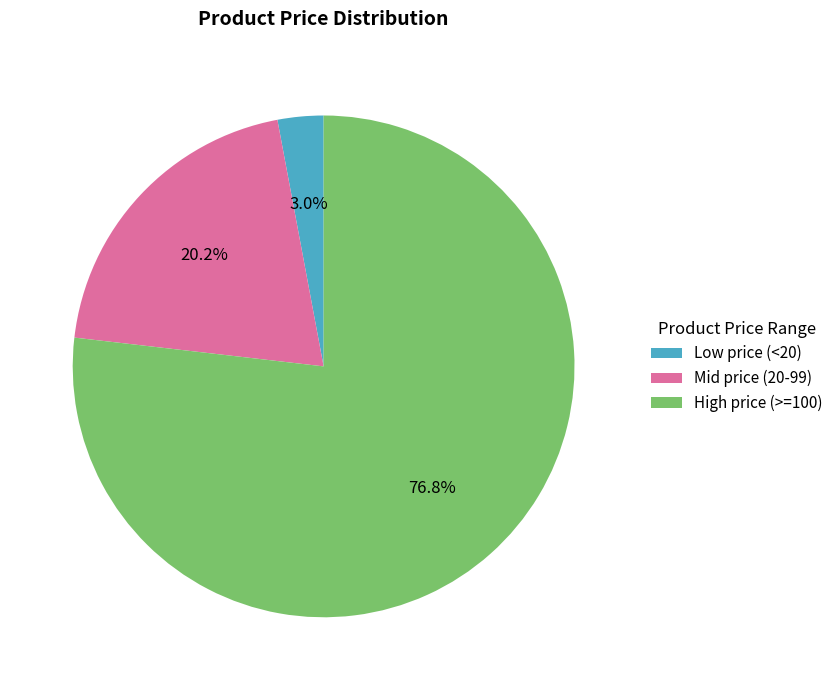

Do Mid price (20-99) and High price (>=100) together represent more than half of the pie?

Yes